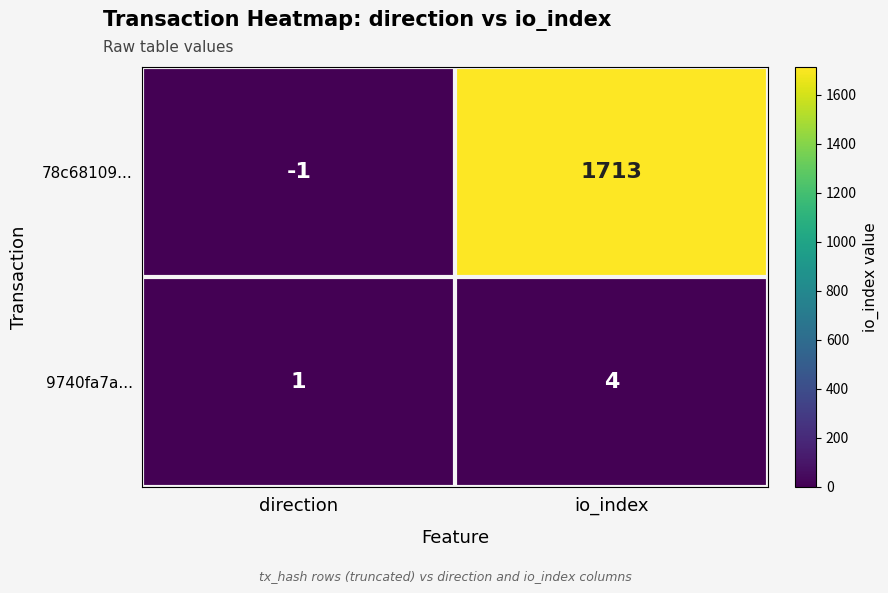

Reading right to left, extract all data points from this chart.

78c68109...: io_index=1713	direction=-1
9740fa7a...: io_index=4	direction=1